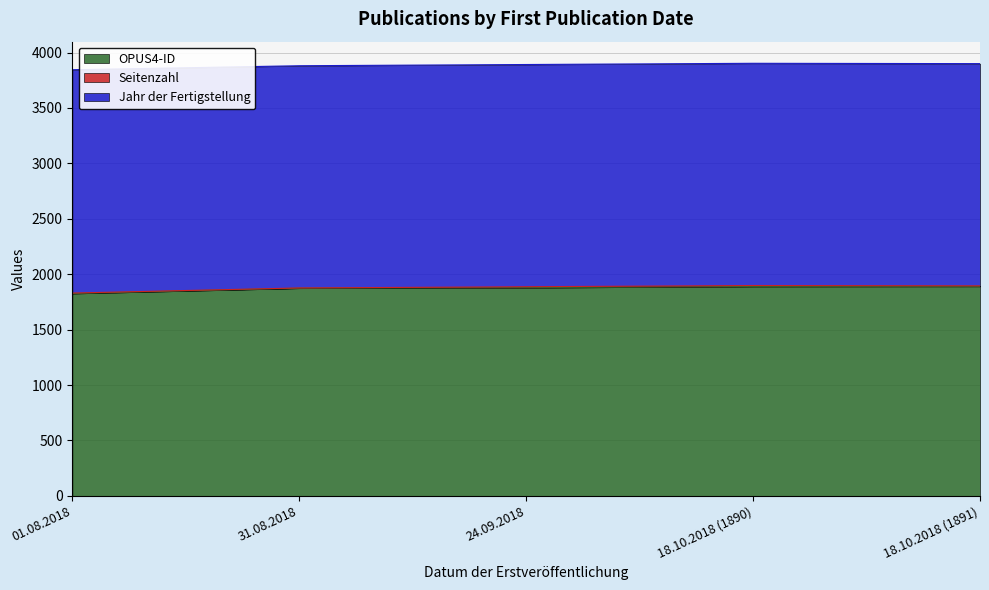

Between 24.09.2018 and 01.08.2018, which is larger?

24.09.2018